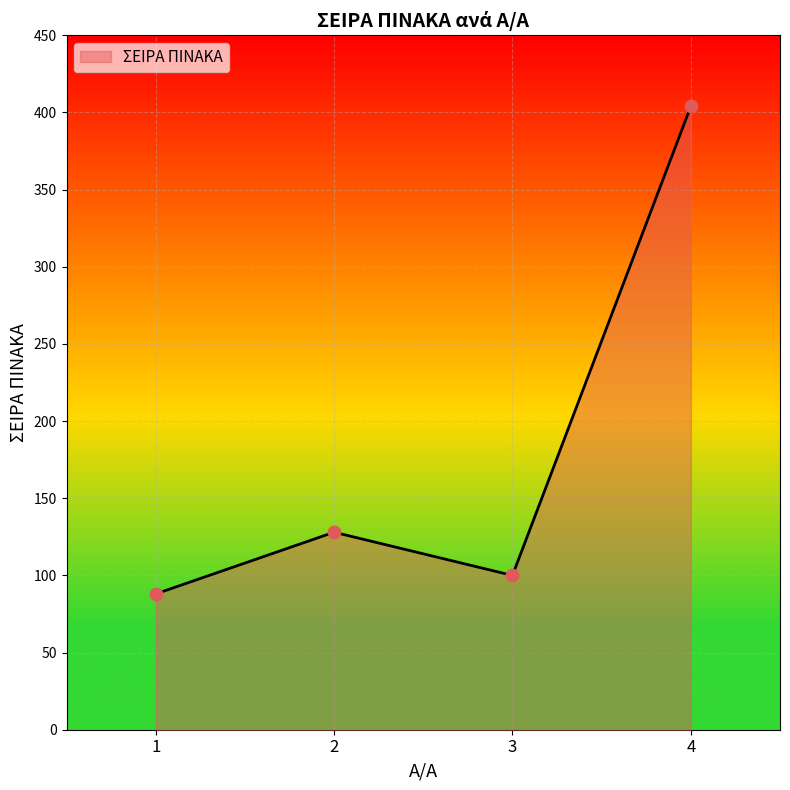

What is the ratio of the value at 2 to the value at 3?

1.3